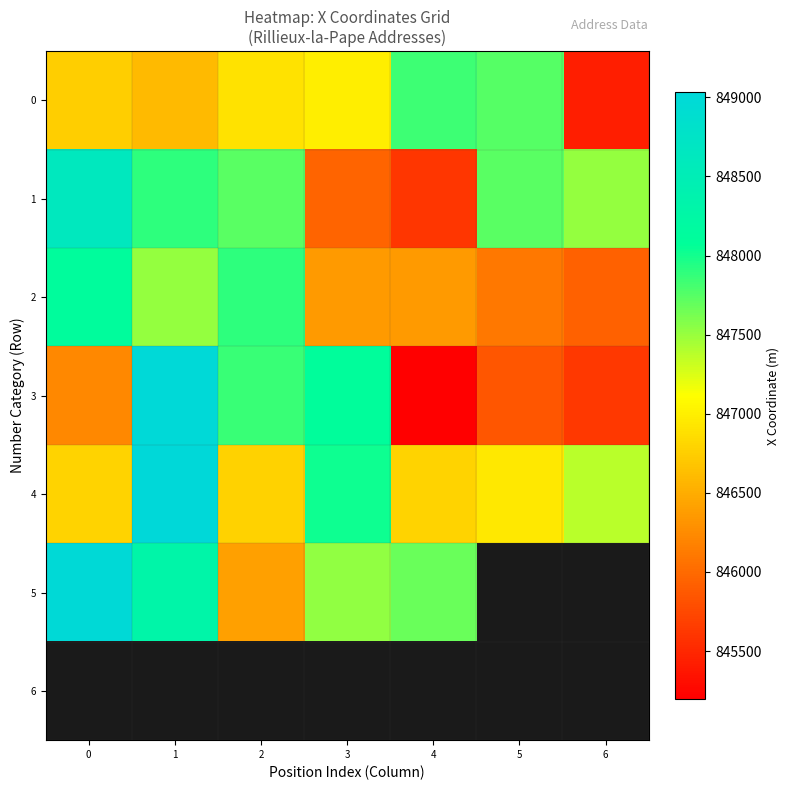

At which label does 3 reach its peak?

1